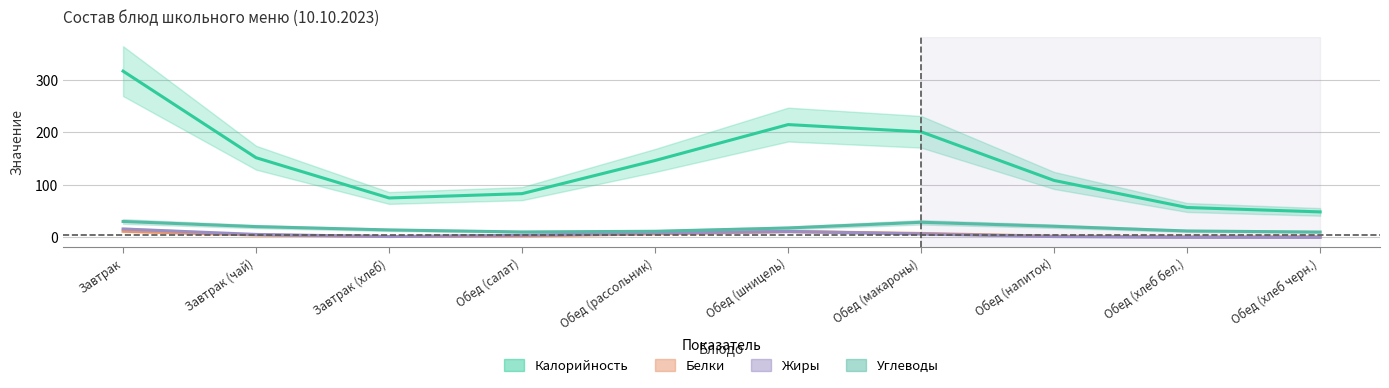

Which series has the widest spread of values?

Калорийность